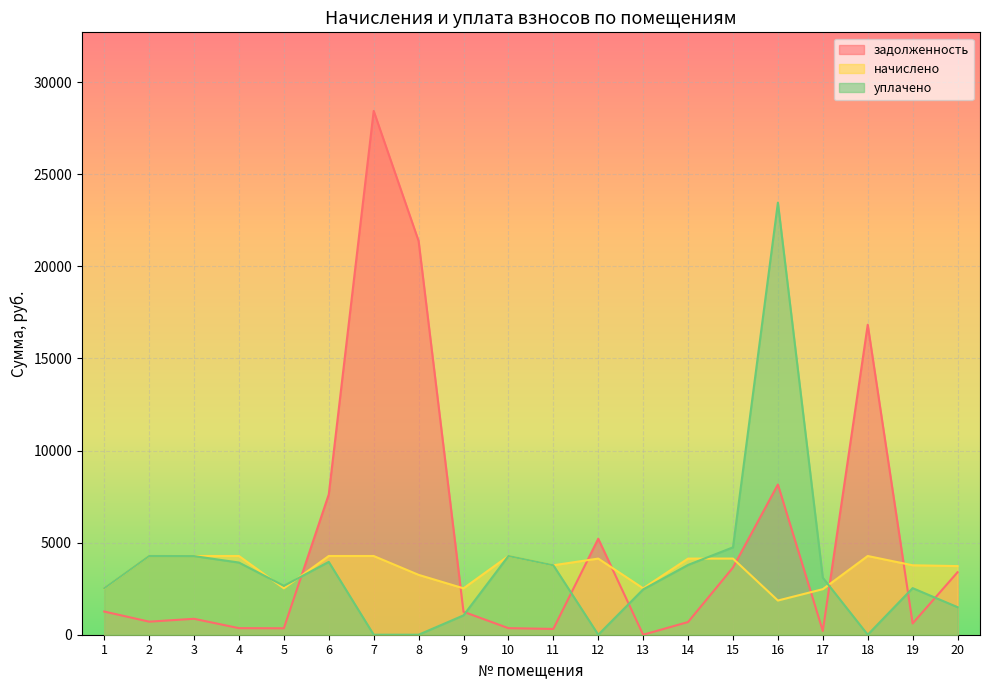

How many interior local peaks does the начислено series have?

3